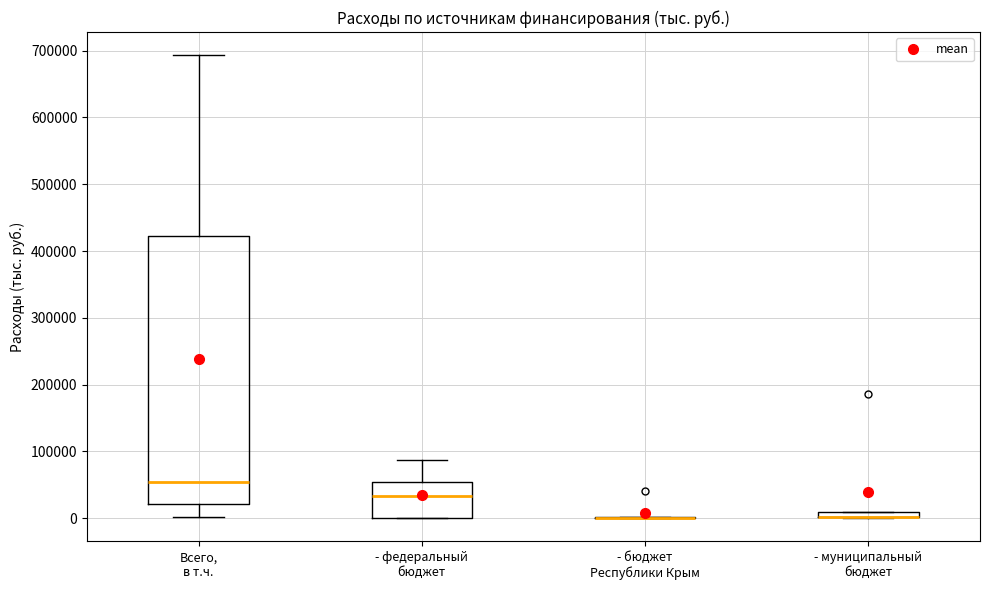

Comparing the boxes themselves (not the whiskers), which one is the tallest?

Всего, в т.ч.